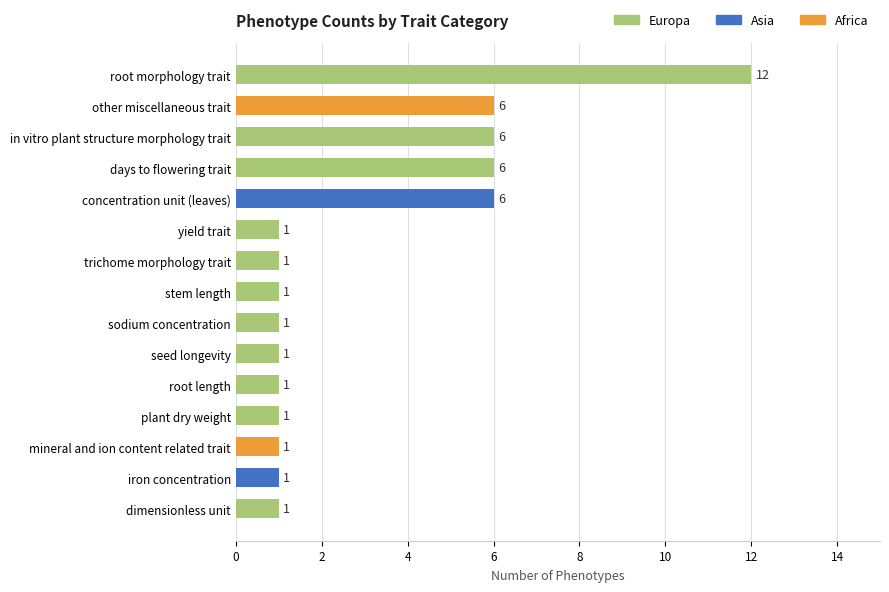

What is the maximum value shown in the chart?

12